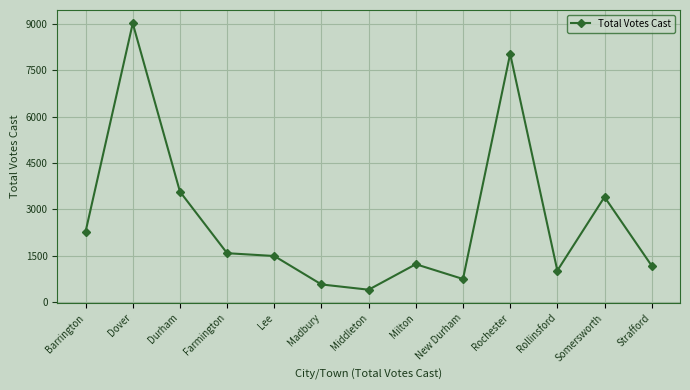

What is the sum of all values?

34529